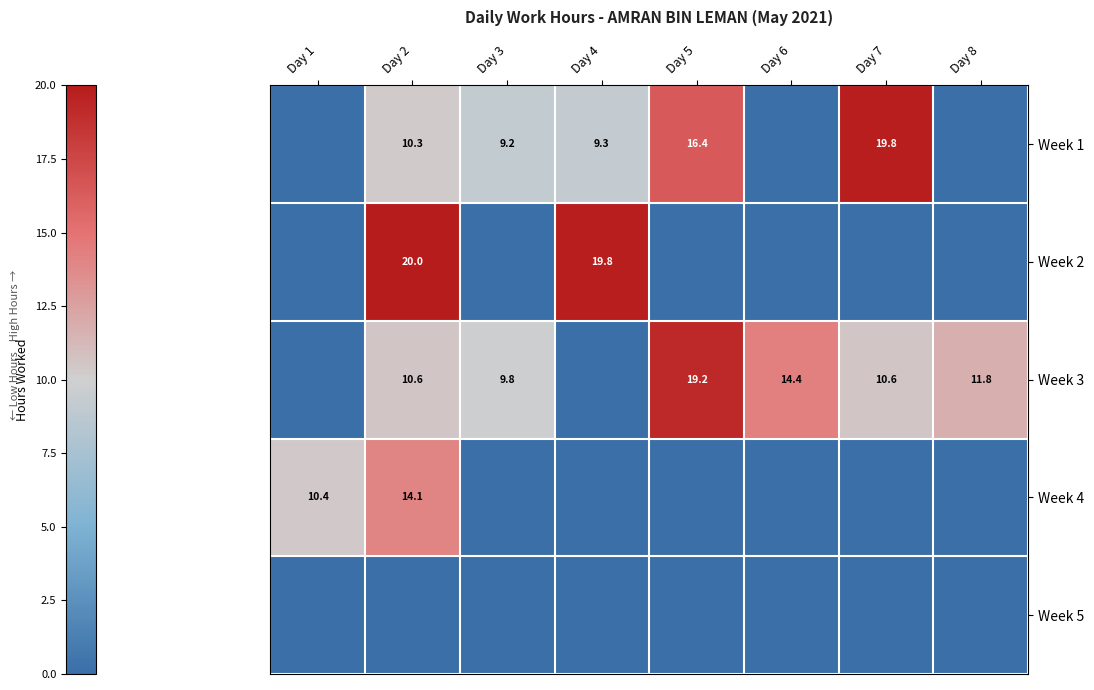

Is it true that Week 3 equals 17.5 at Day 8?

False